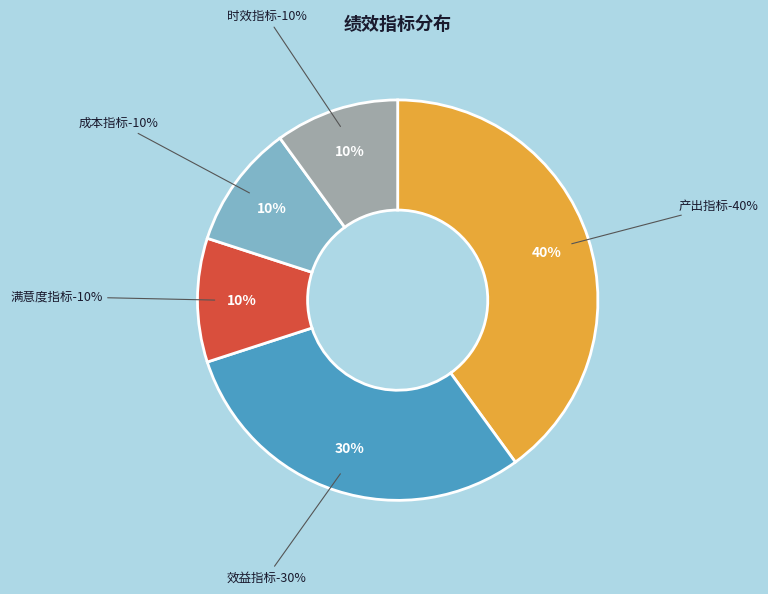

How many segments does this pie chart have?

5